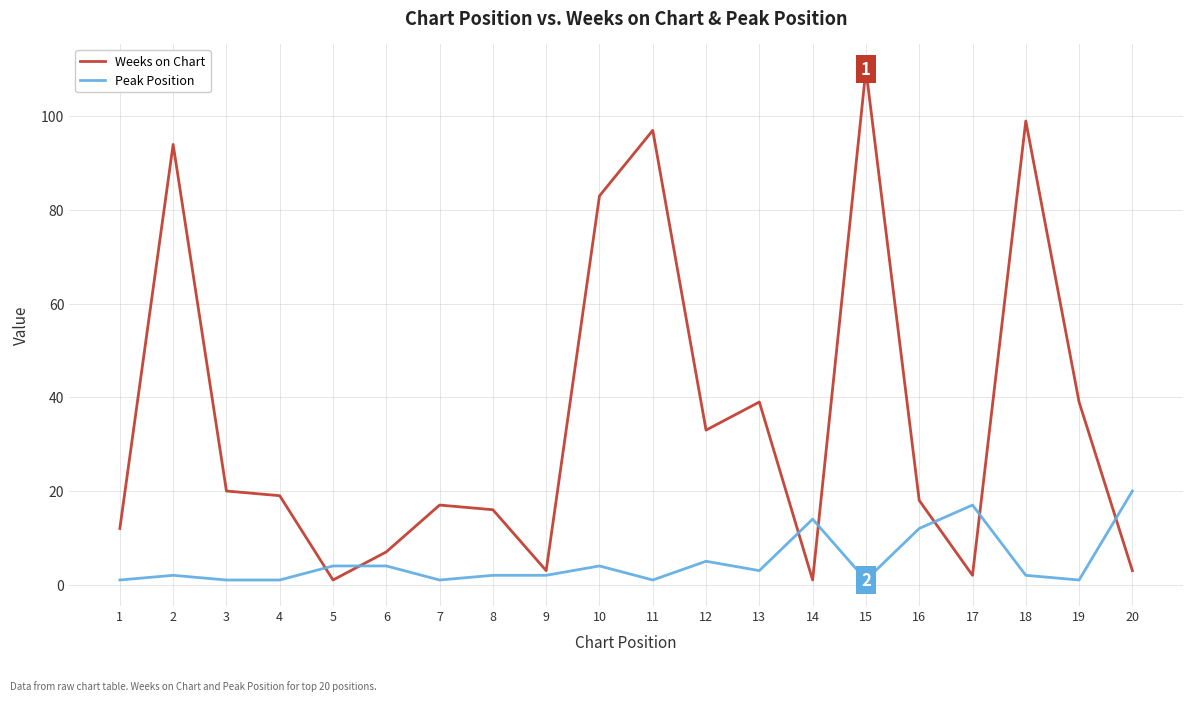

The value of Weeks on Chart at 18 is 99. True or false?

True